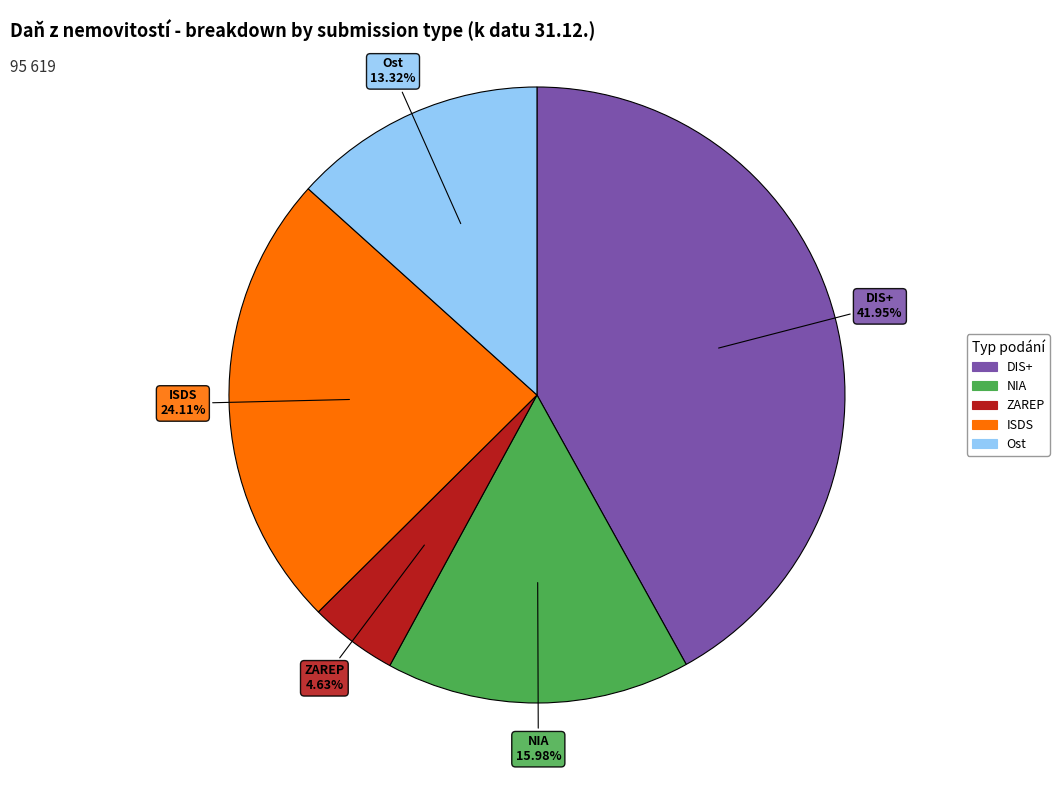

Does DIS+ account for over 50% of the chart?

No